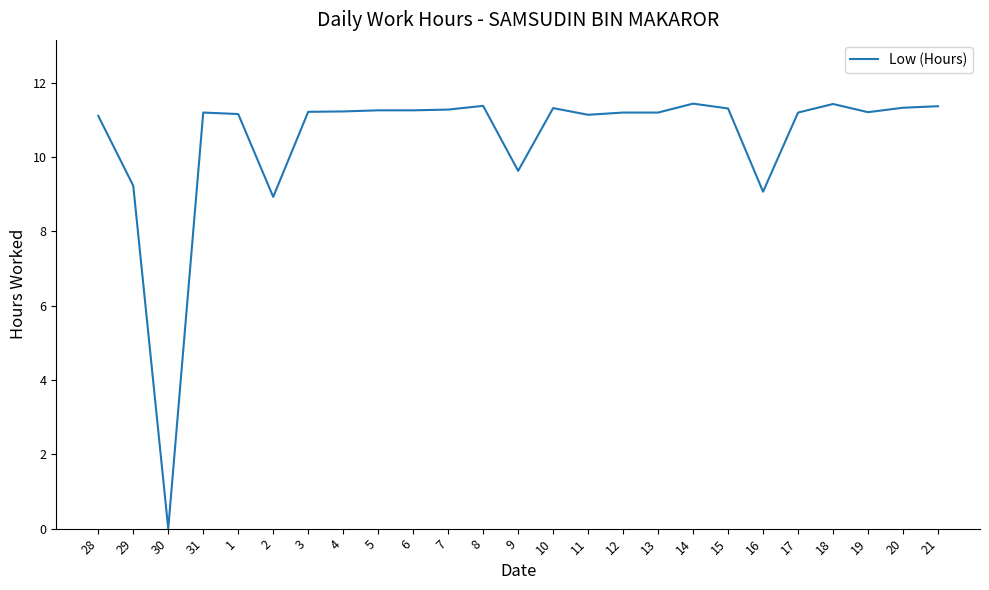

Which label corresponds to the smallest value in the chart?

30